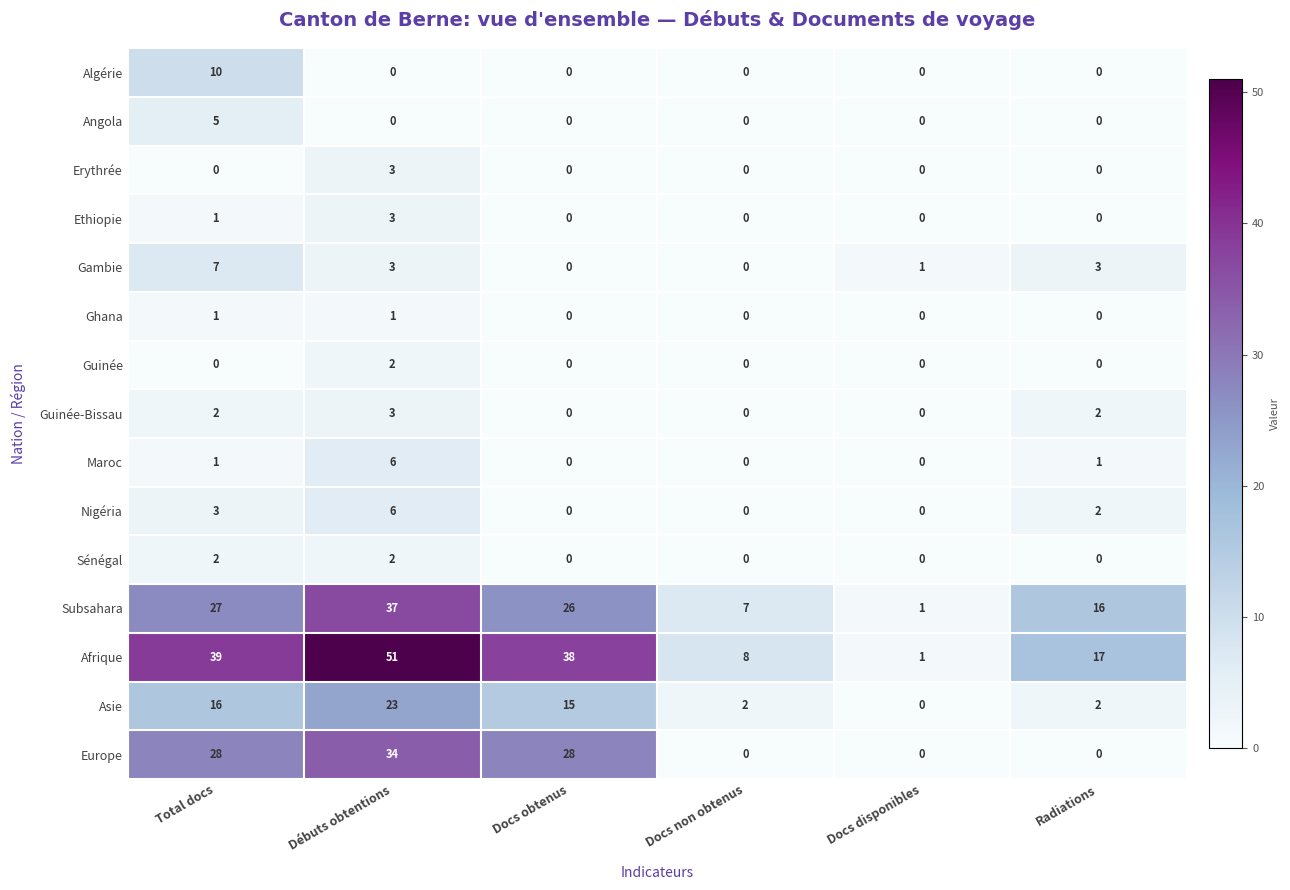

True or false: Sénégal has a value of 0 at Docs obtenus.

True